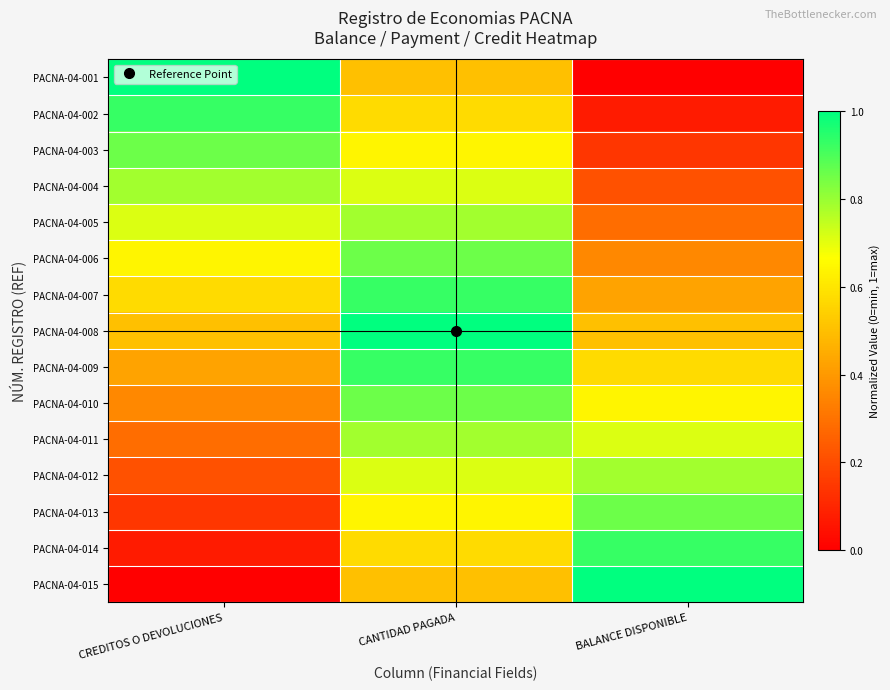

Between BALANCE DISPONIBLE and CREDITOS O DEVOLUCIONES, which is larger?

CREDITOS O DEVOLUCIONES